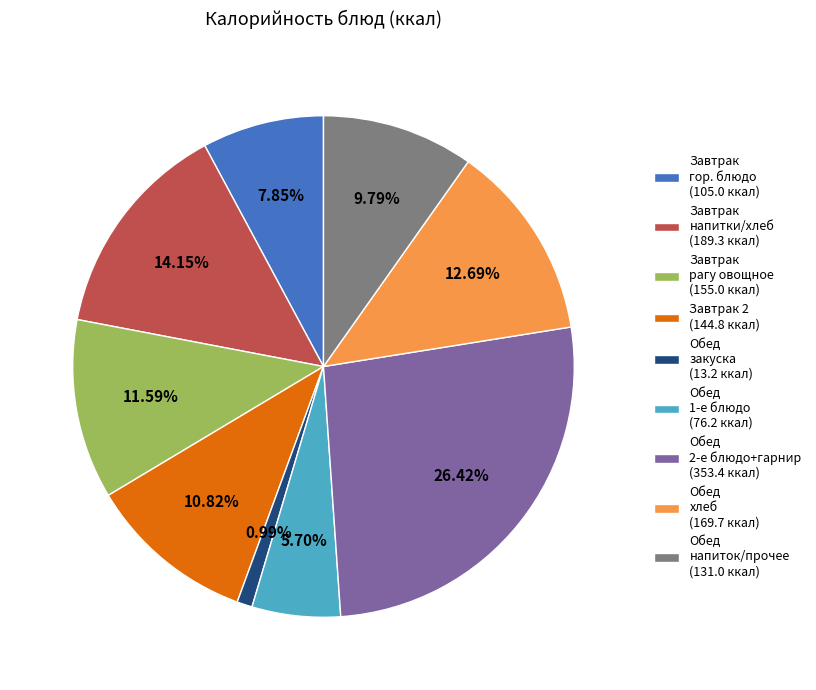

Is Обед закуска (13.2 ккал) the majority of the pie?

No